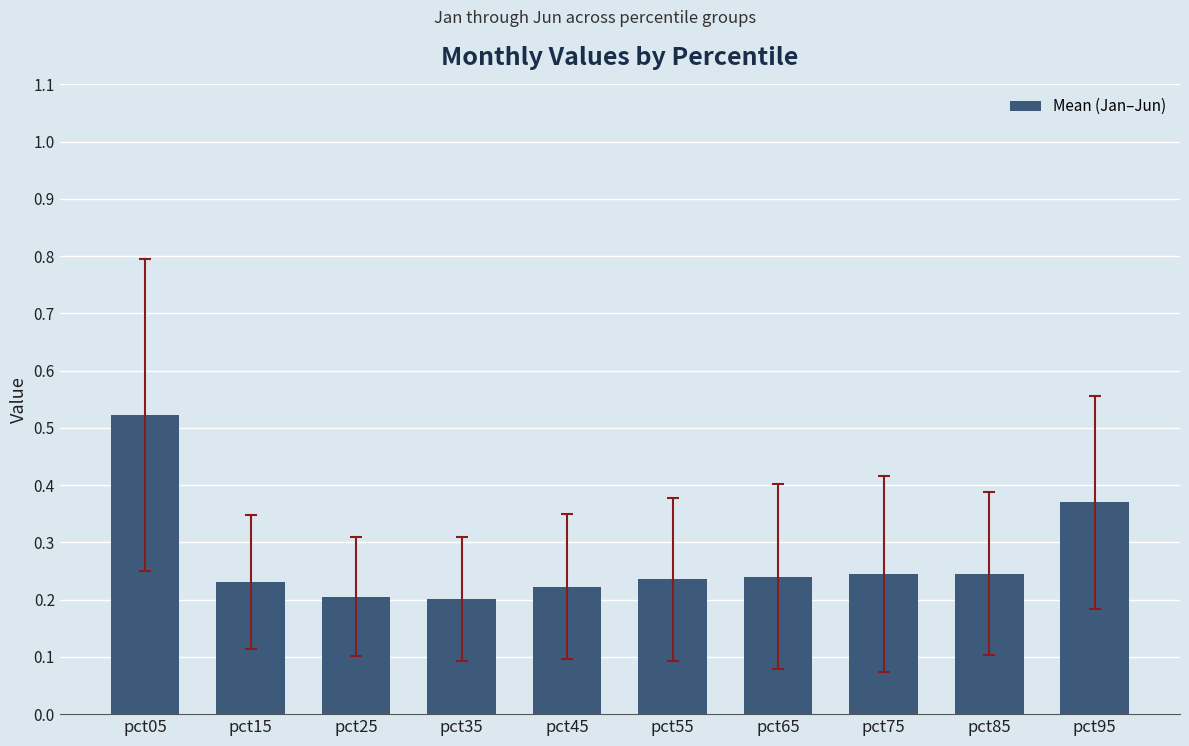

True or false: the data shows 0.5 at pct95.

False